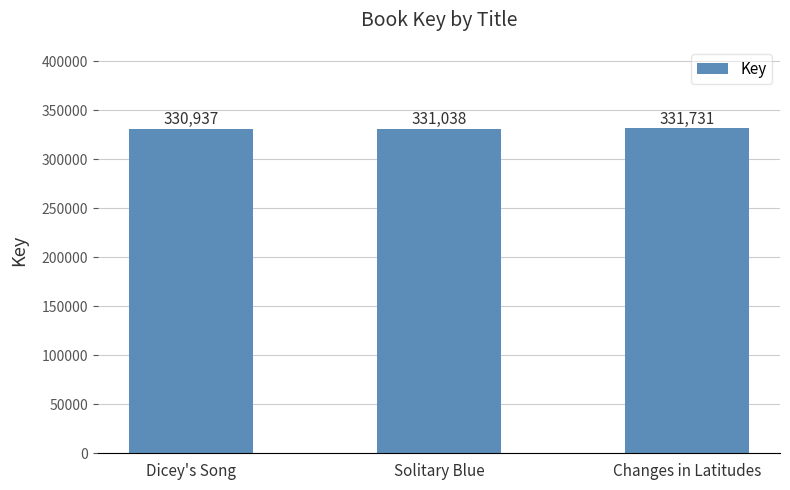

Which category has the highest value across all series?

Changes in Latitudes